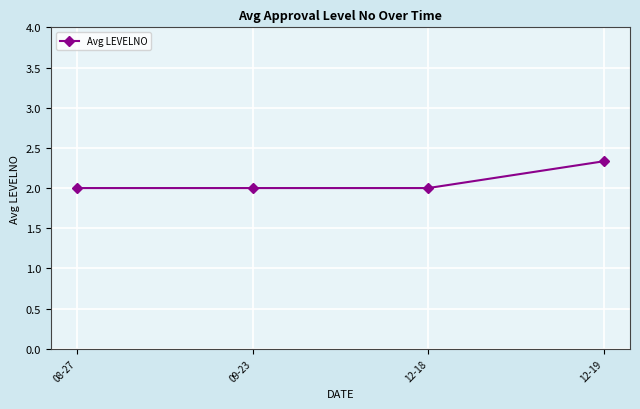

Count the number of data series in this chart.

1